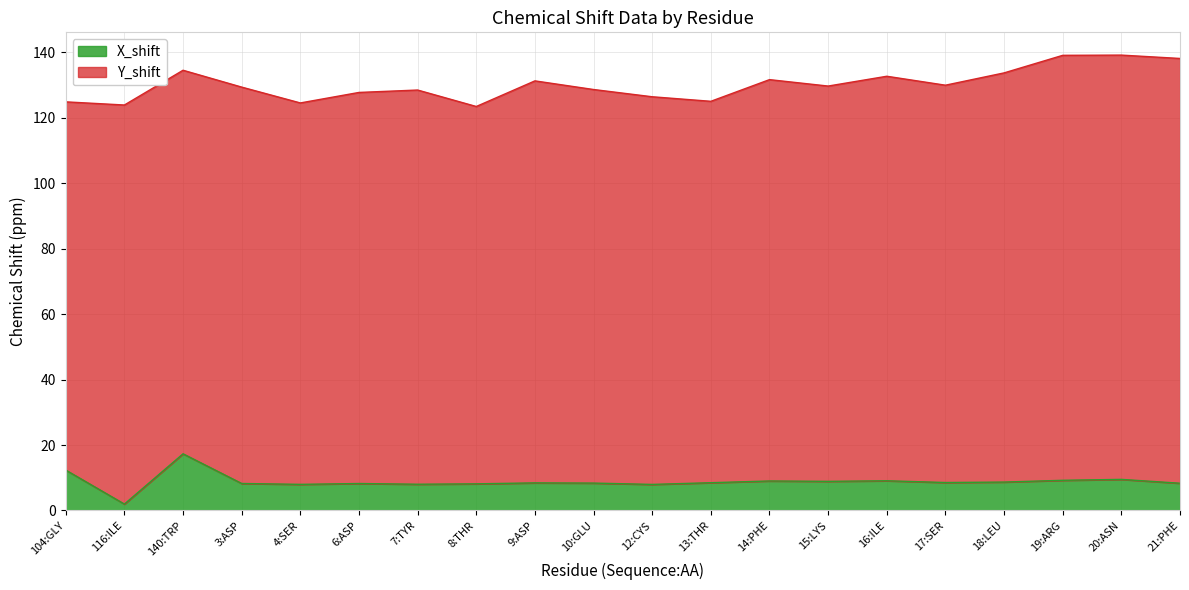

What is the sum of all values?

176.7